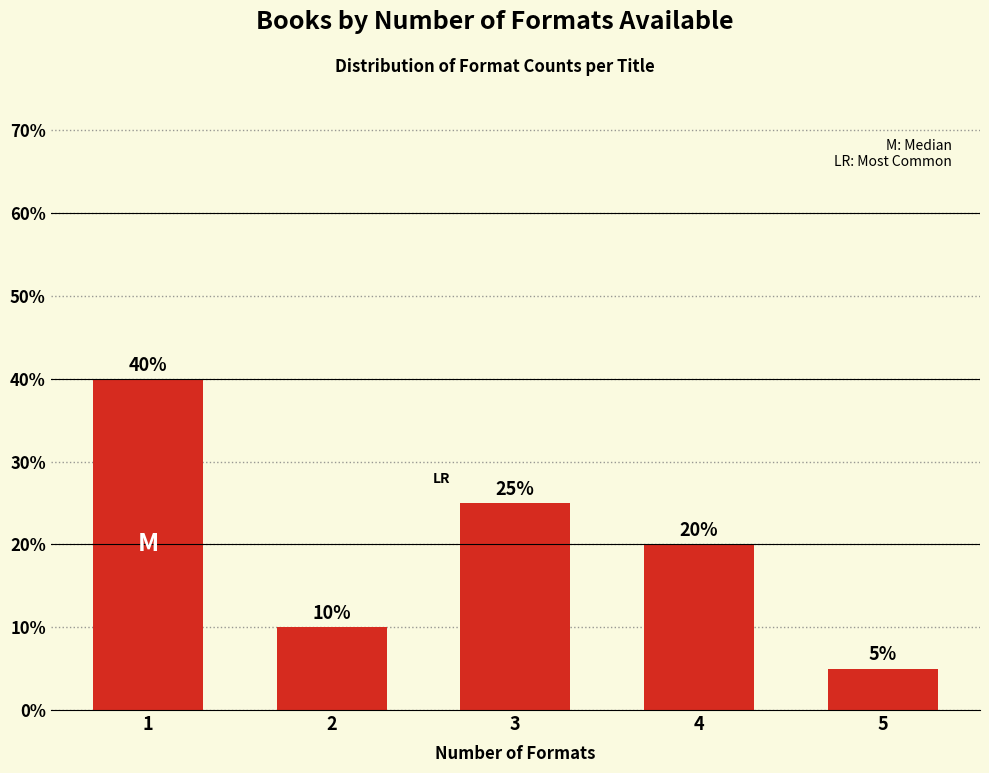

Reading left to right, what are all the values shown in this chart?

1=40	2=10	3=25	4=20	5=5